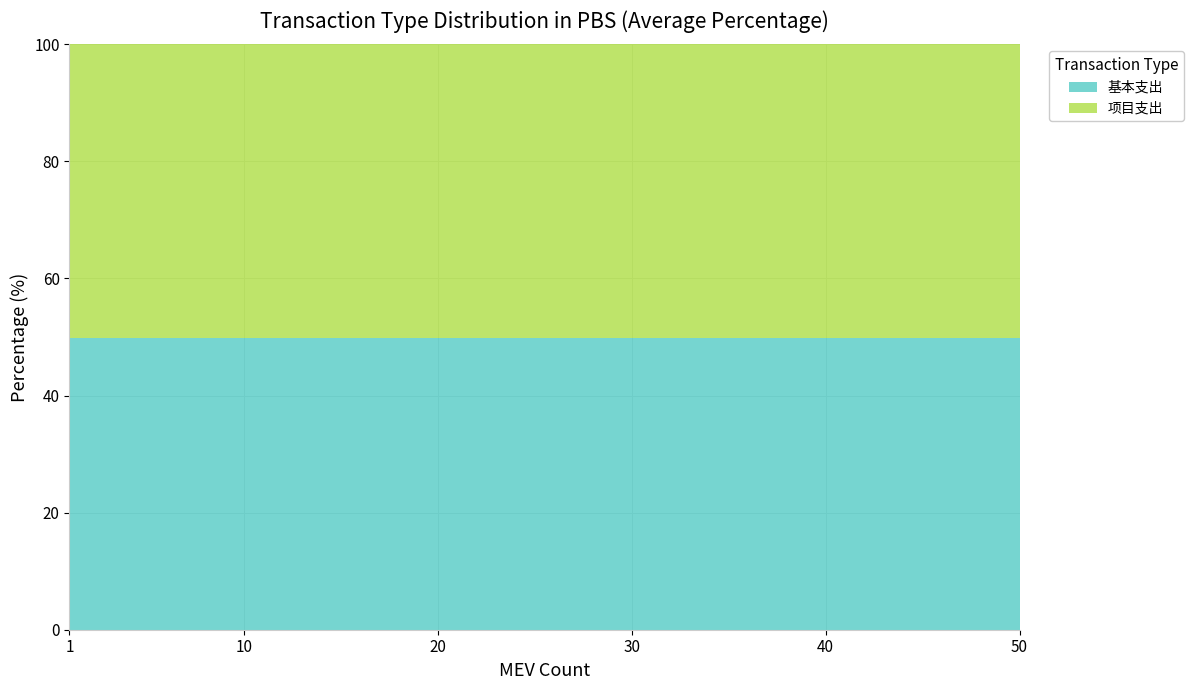

At which category is the sum across all series the highest?

1